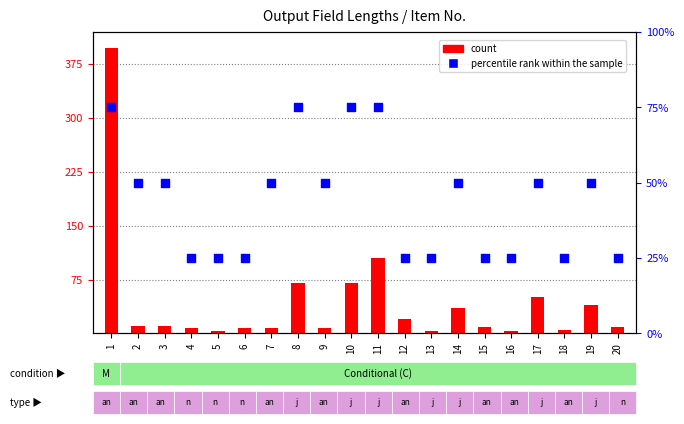

Which series has the largest Y range (max minus min)?

count